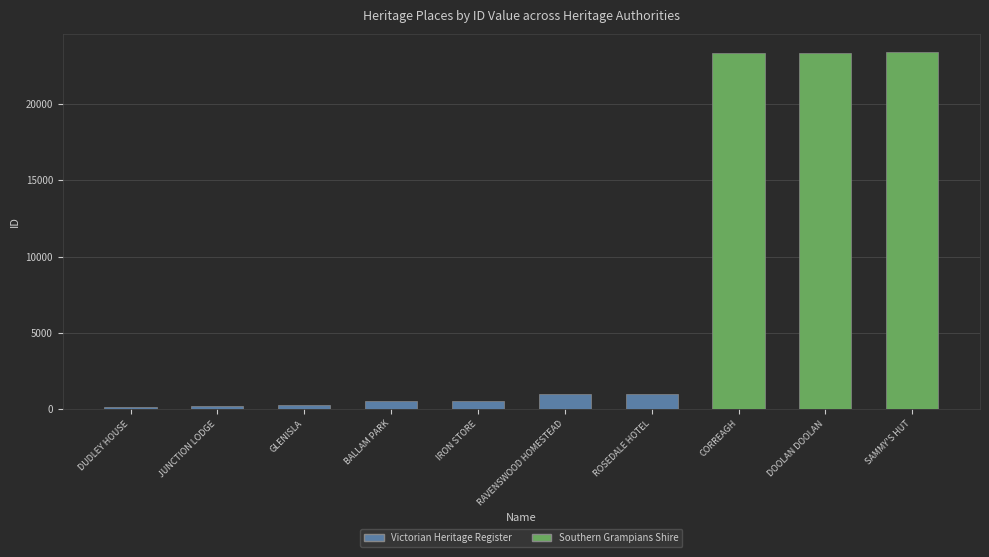

What is the maximum value shown in the chart?

23427